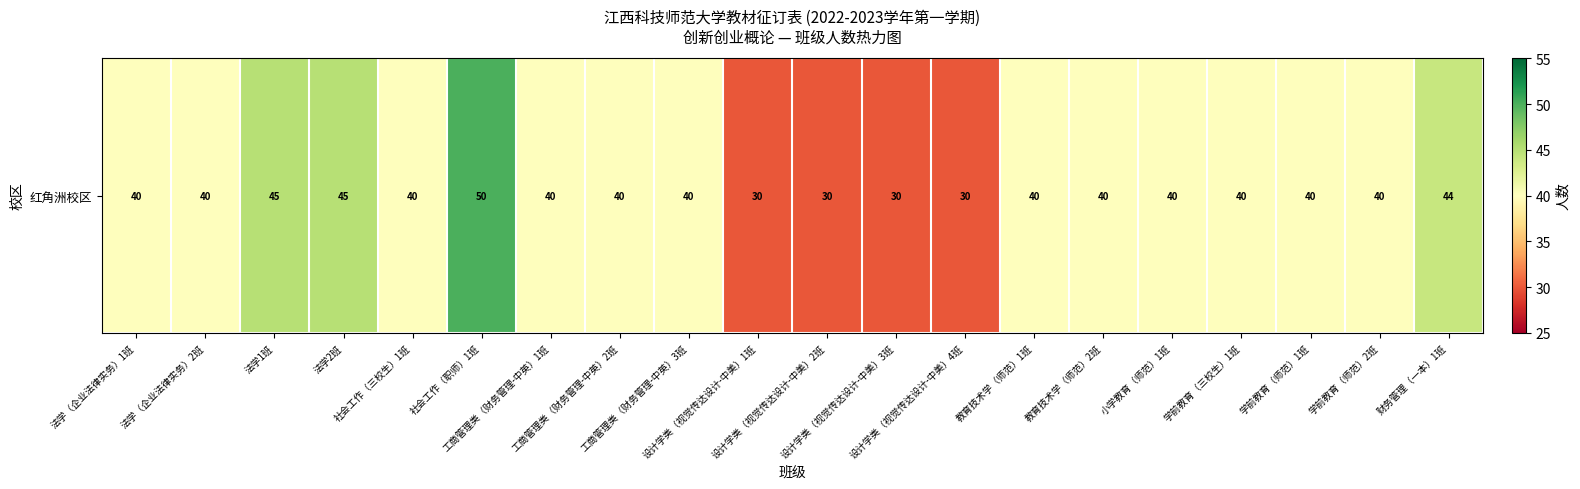

What is the change in value from 设计学类（视觉传达设计-中美）3班 to 学前教育（三校生）1班?

+10